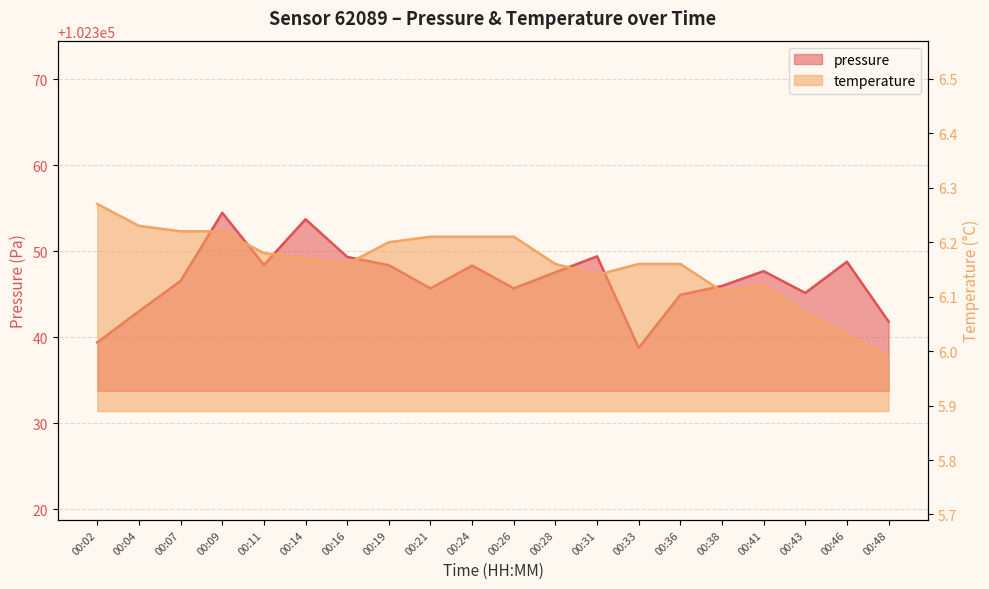

What is the value of the temperature point at the 20th from the left?

6.0